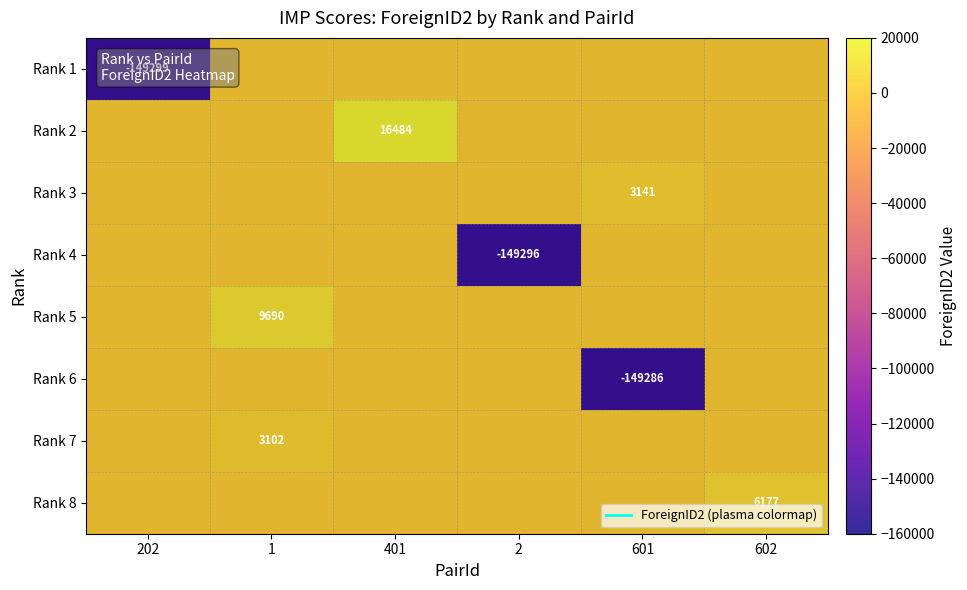

List the series in order of their peak value, highest first.

Rank 2, Rank 5, Rank 8, Rank 3, Rank 7, Rank 1, Rank 4, Rank 6